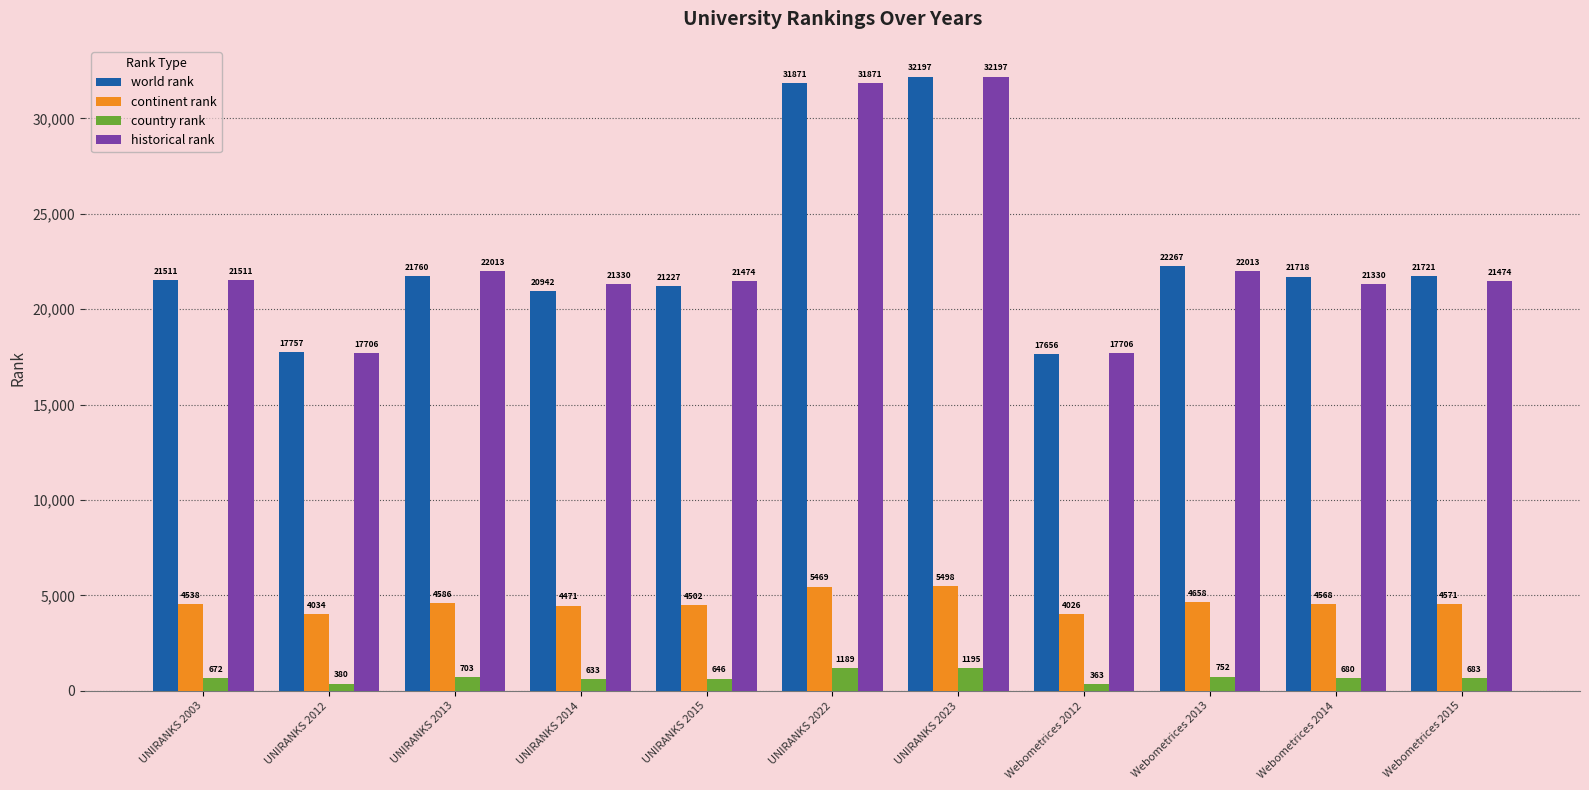

True or false: continent rank has a value of 2705.4 at UNIRANKS 2022.

False